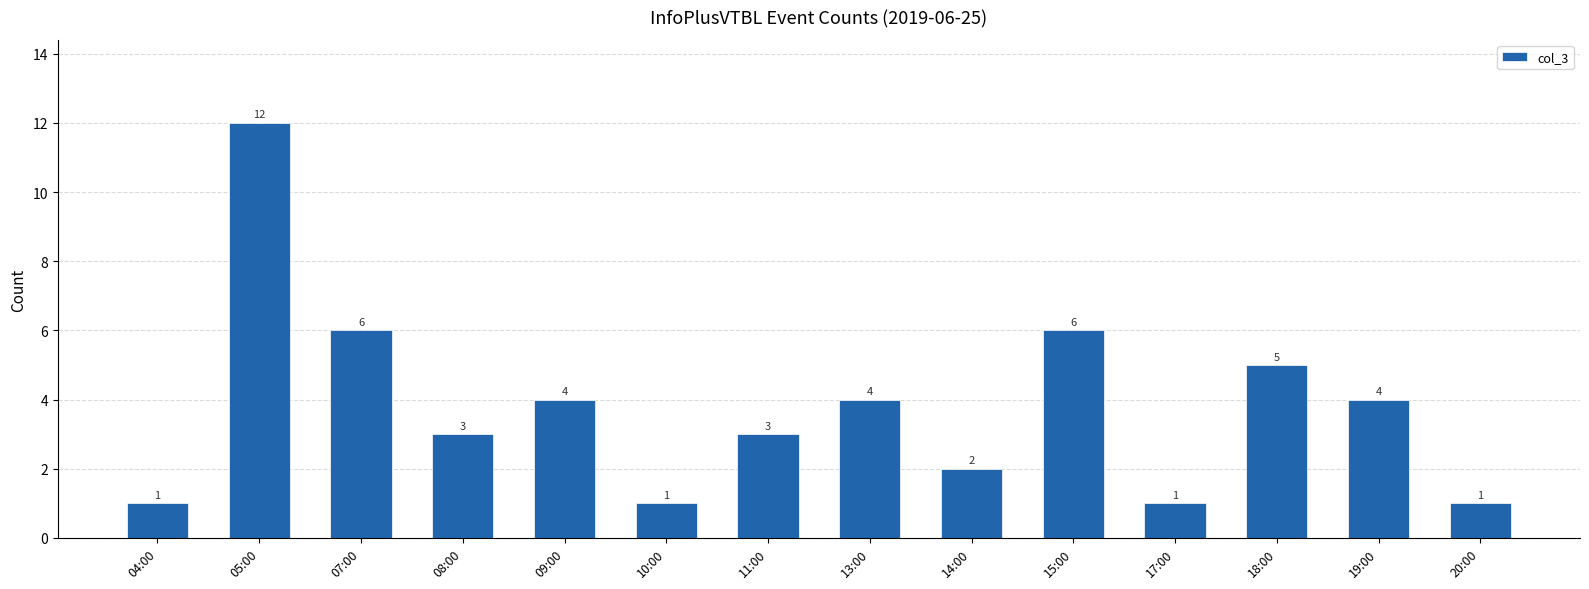

What position from the right is 17:00?

4